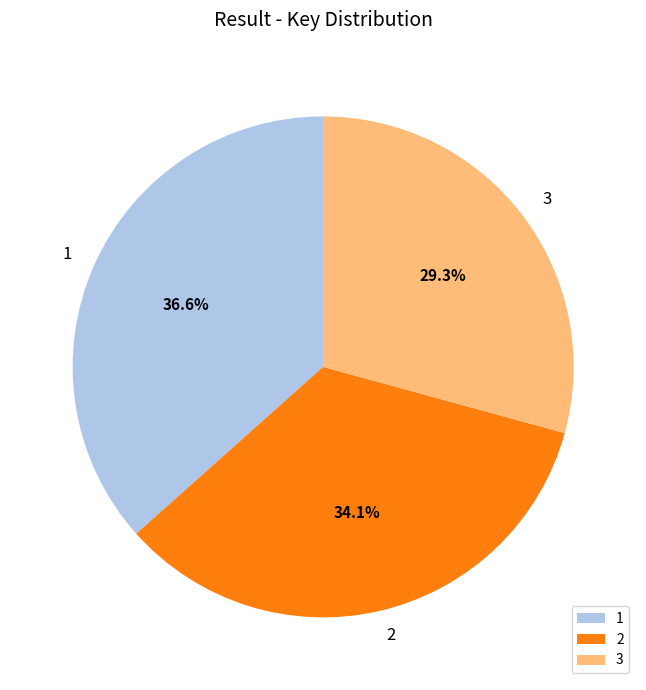

Is there a majority slice in this chart?

No